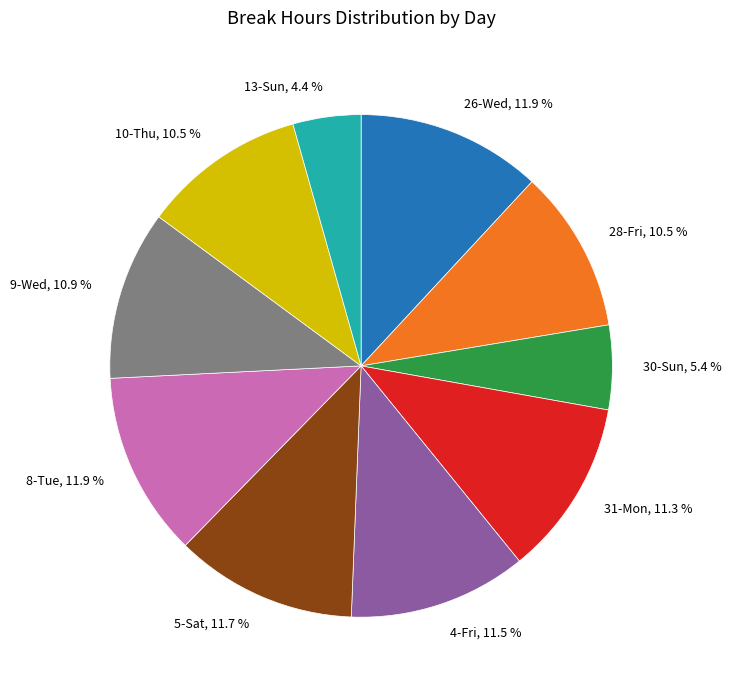

Between 10-Thu, 10.5 % and 26-Wed, 11.9 %, which is larger?

26-Wed, 11.9 %